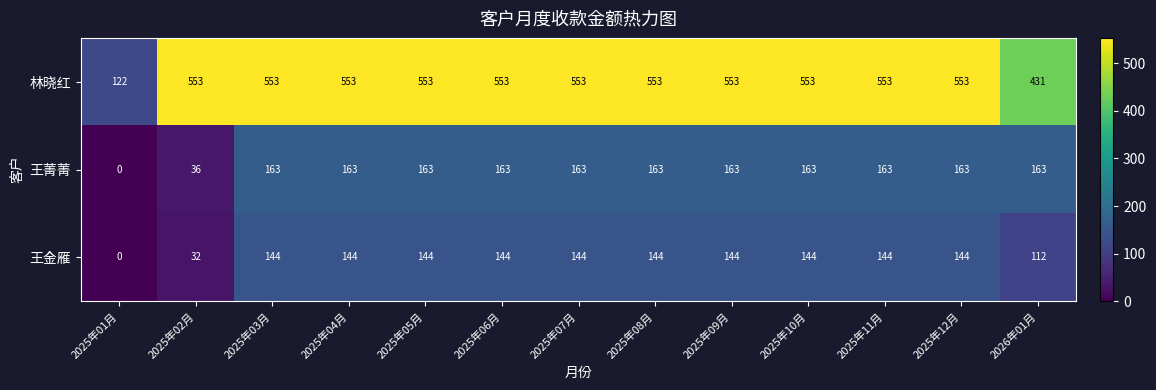

True or false: 王菁菁 has a value of 163 at 2025年12月.

True